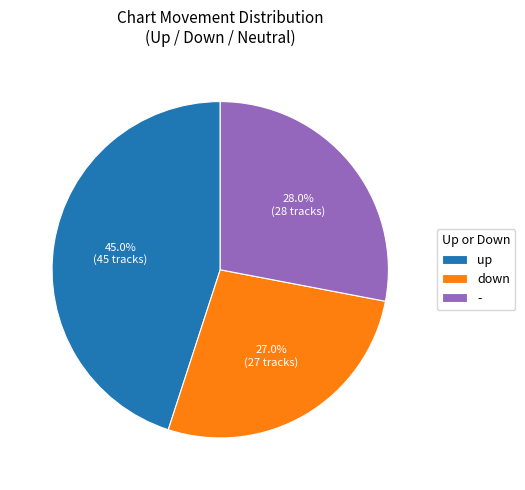

Is the sum of - and up greater than half?

Yes